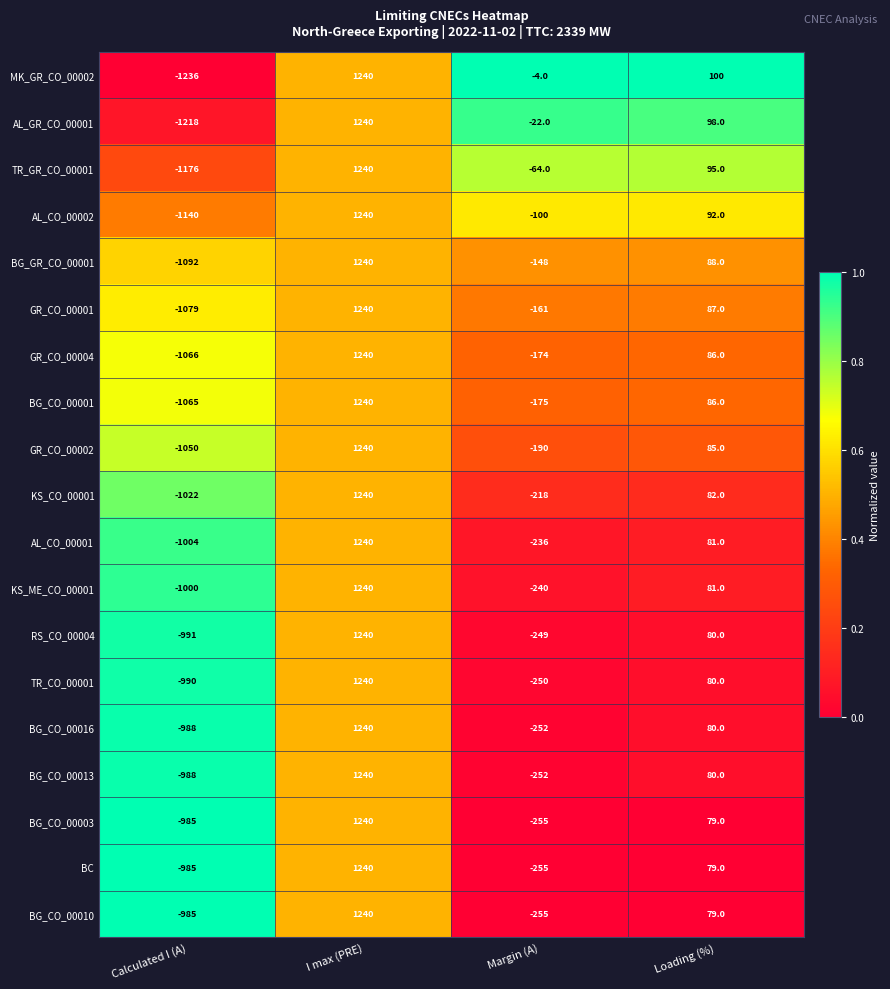

Which series changed the most between Calculated I (A) and Loading (%)?

MK_GR_CO_00002